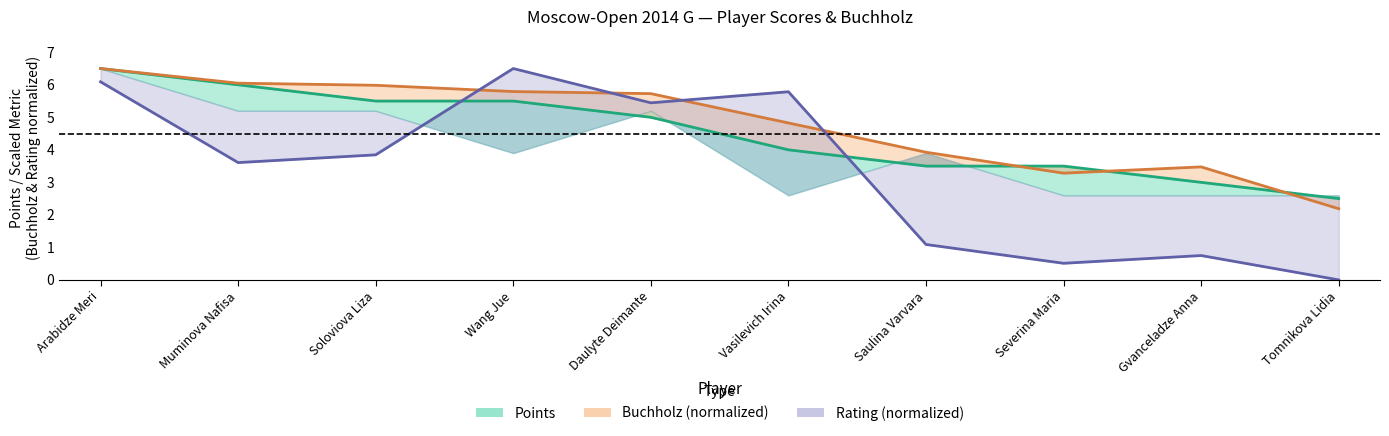

What is the spread (max minus min) of values at Soloviova Liza?

2.1